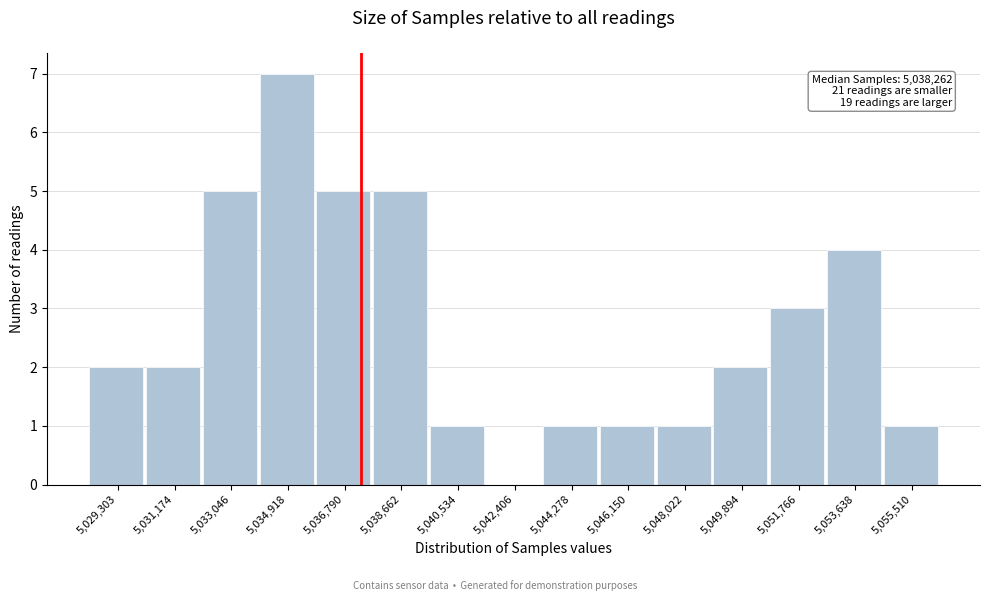

Reading right to left, extract all data points from this chart.

5,055,510=1	5,053,638=4	5,051,766=3	5,049,894=2	5,048,022=1	5,046,150=1	5,044,278=1	5,042,406=0	5,040,534=1	5,038,662=5	5,036,790=5	5,034,918=7	5,033,046=5	5,031,174=2	5,029,303=2